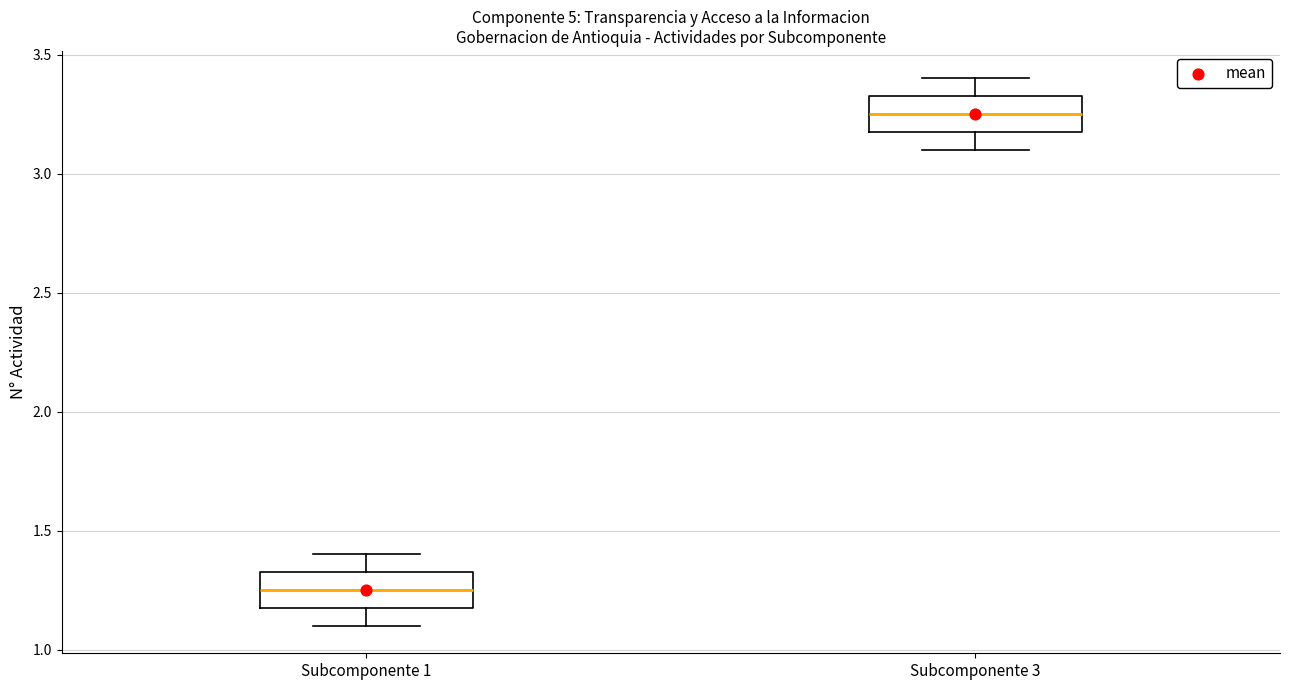

Reading left to right, transcribe this box plot: for each box, give where its median line is, the range the box spans, and where its two whiskers end, as read against the y-axis. The values are not printed on the chart, so give them approximately, as read against the axis.

Subcomponente 1: median 1.25, box 1.20 to 1.35, whiskers 1.10 to 1.40
Subcomponente 3: median 3.25, box 3.20 to 3.35, whiskers 3.10 to 3.40